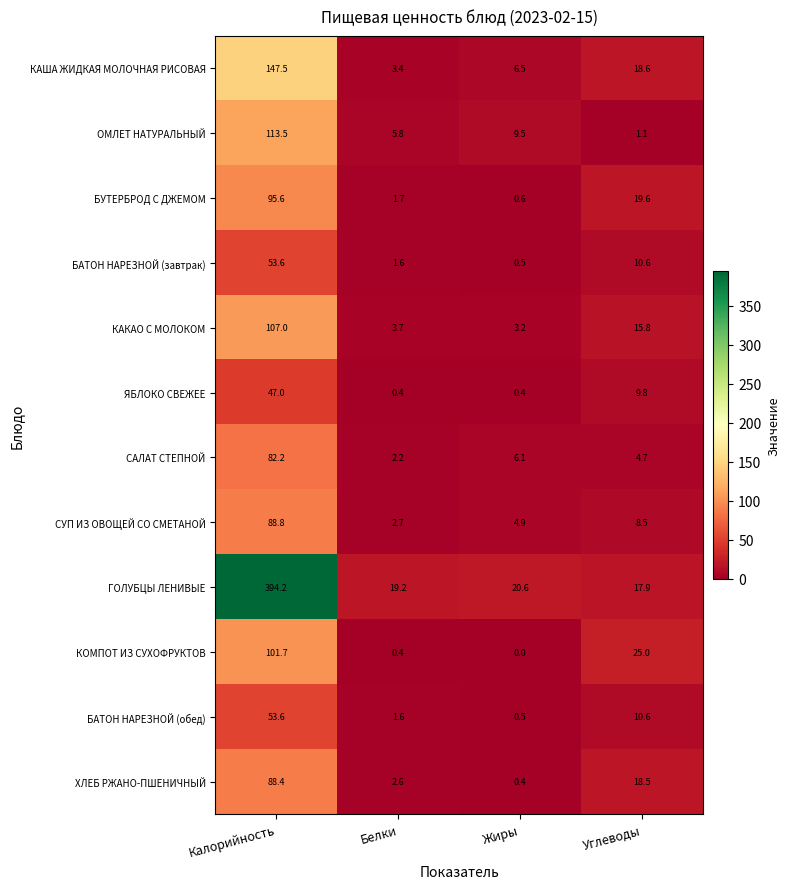

What is the approximate value of ОМЛЕТ НАТУРАЛЬНЫЙ at Углеводы?

1.1